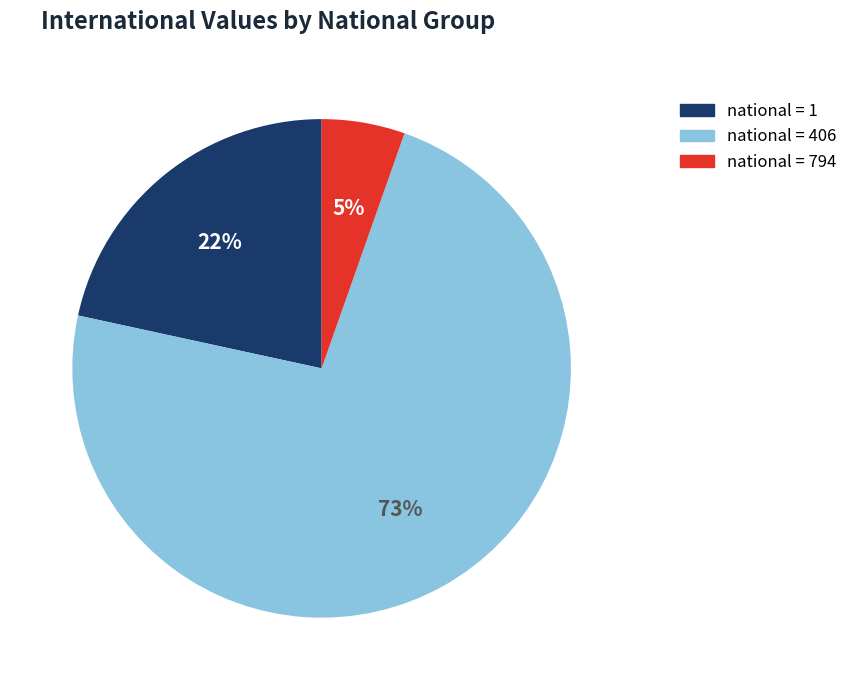

To the nearest percent, what is the difference between the largest and smallest slice percentages?

68%